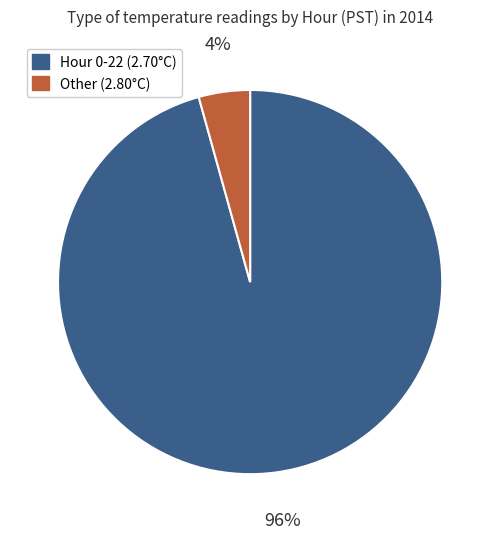

The Other (2.80°C) slice represents 4% of the pie. True or false?

True